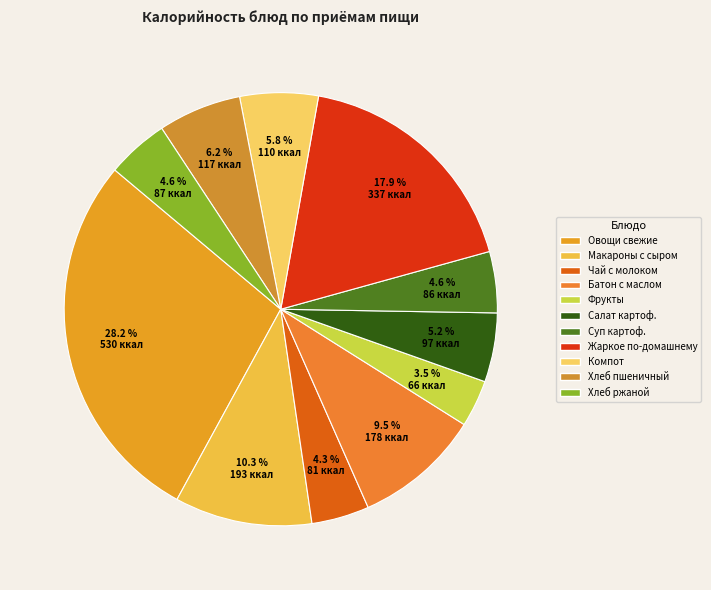

How many slices are in this pie chart?

11